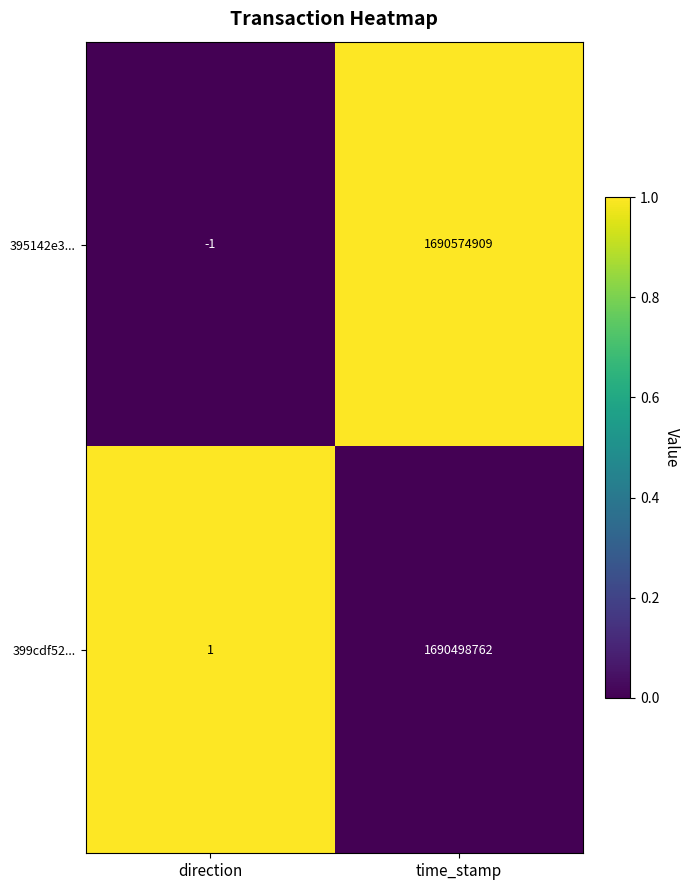

At which label does 395142e3... reach its peak?

time_stamp